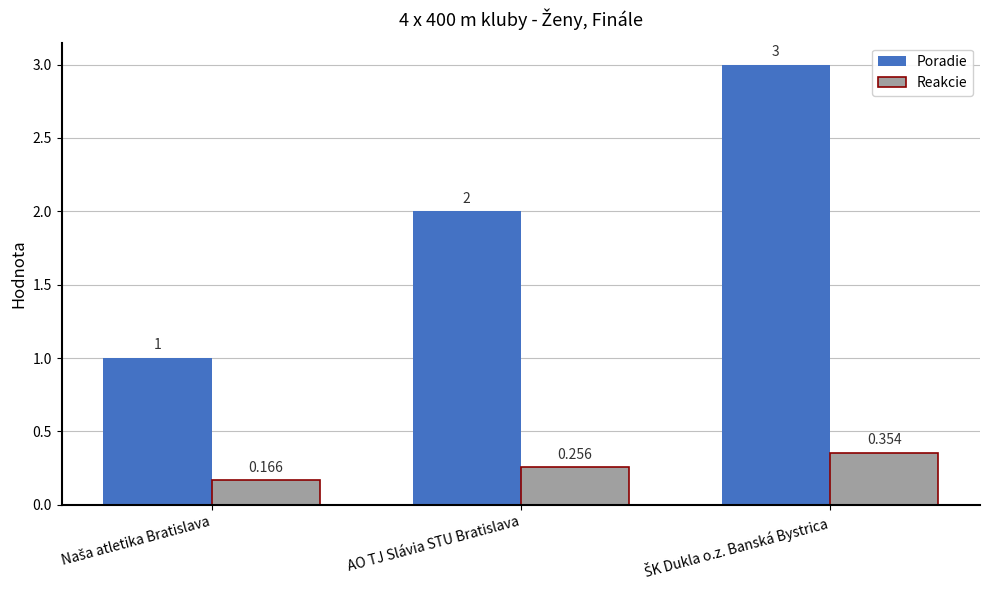

Which series has the largest total across all categories?

Poradie